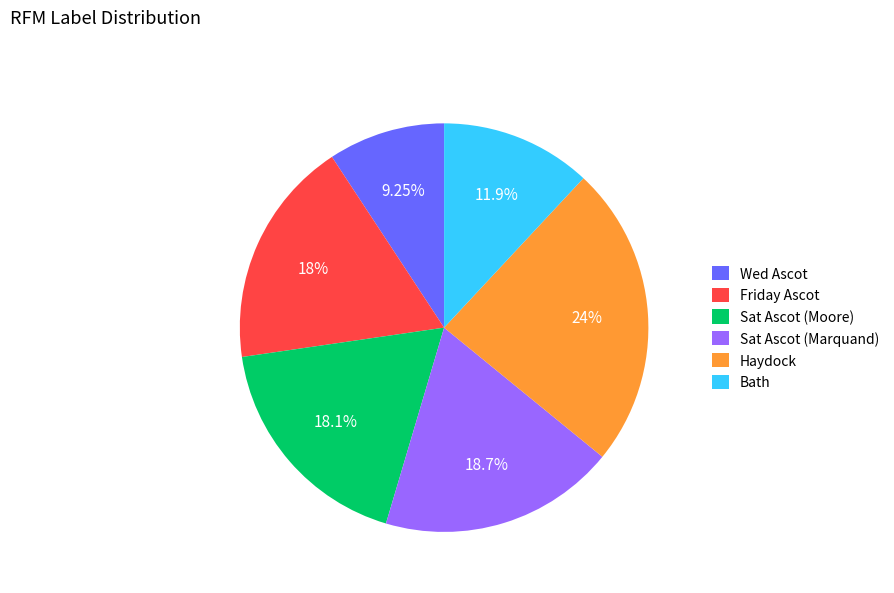

The Bath slice represents 2% of the pie. True or false?

False